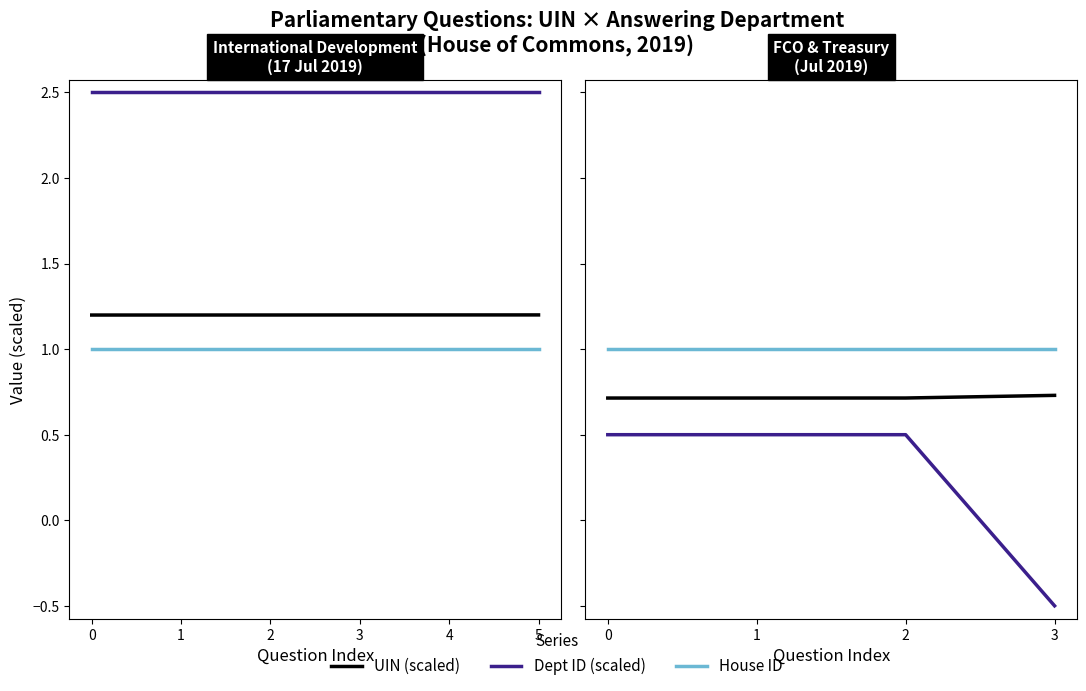

True or false: Dept ID (scaled) and UIN (scaled) cross at least once.

False